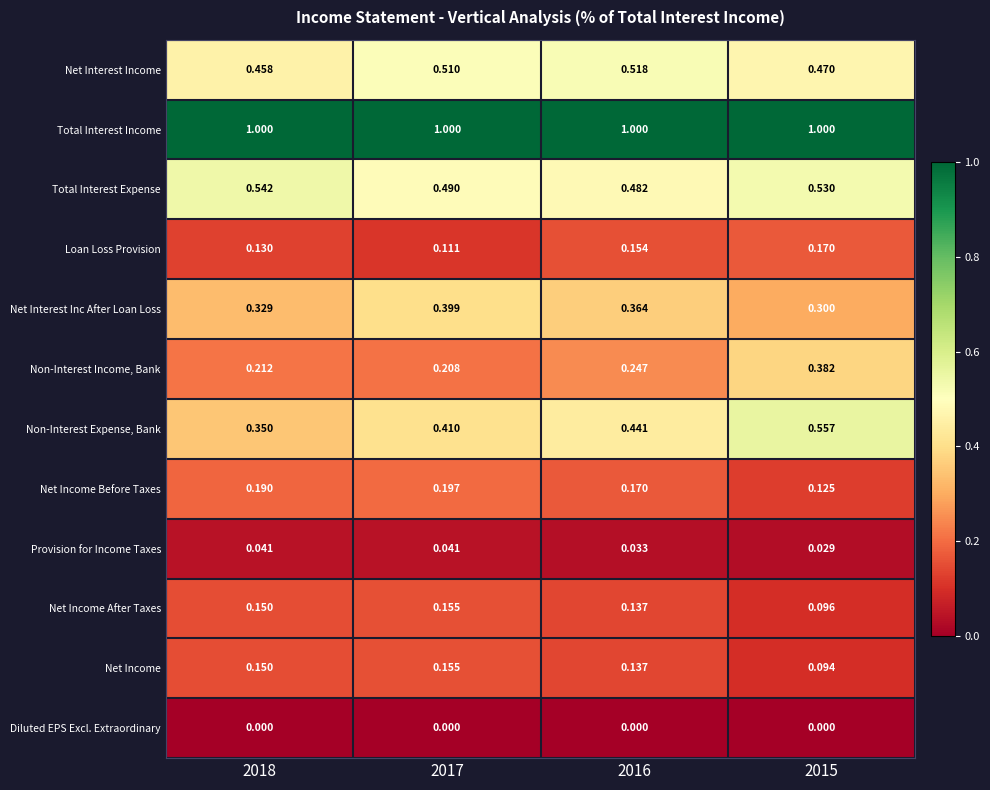

Between 2017 and 2015, which series saw the biggest shift?

Non-Interest Income, Bank